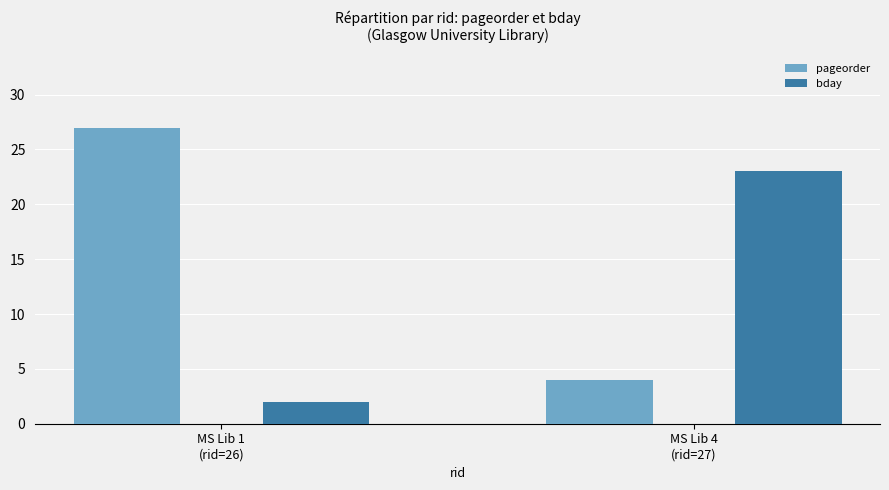

What is the highest value of the bday series?

23